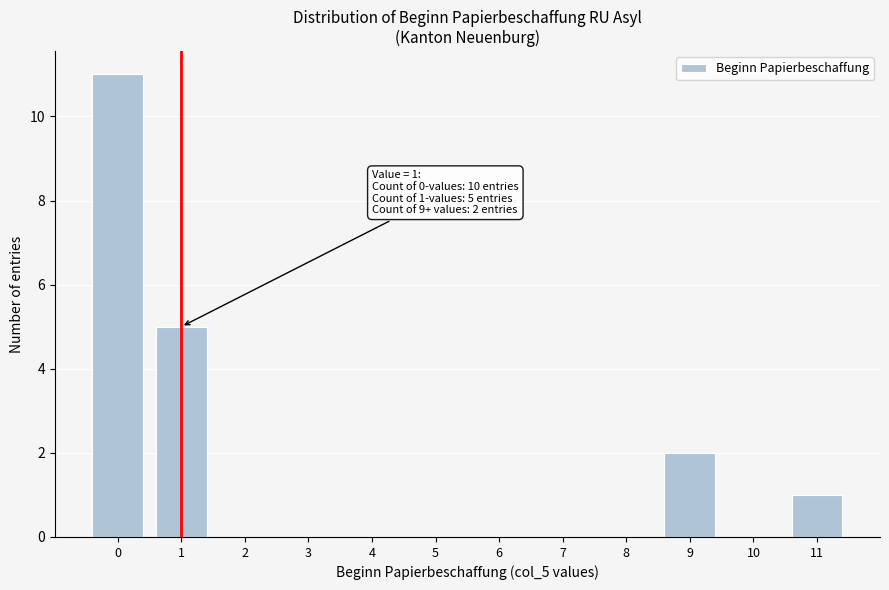

Over which range of the x-axis is the bar tallest?

-0.5 to 0.5